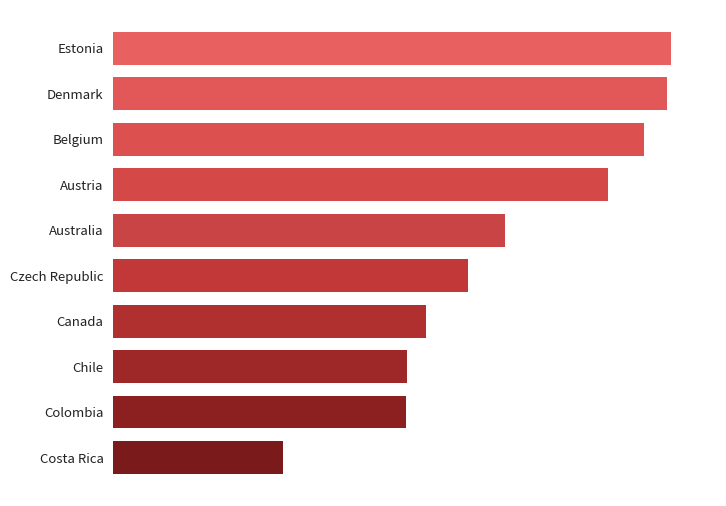

Where does the data first go above 2?

Czech Republic